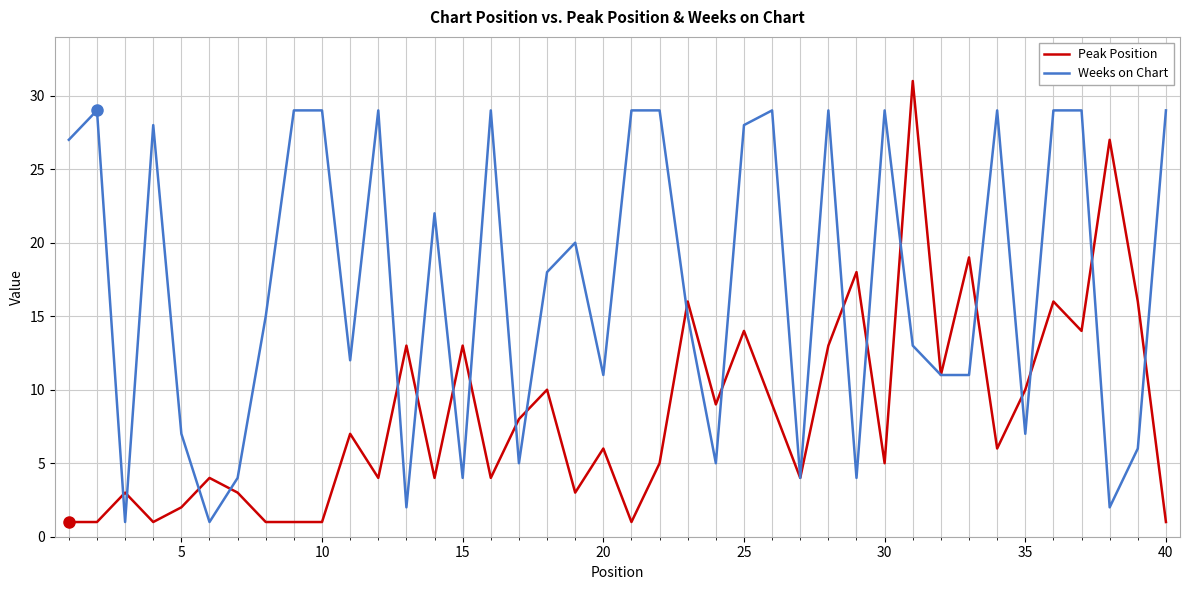

Rank the series by their maximum value, from lowest to highest.

Weeks on Chart, Peak Position